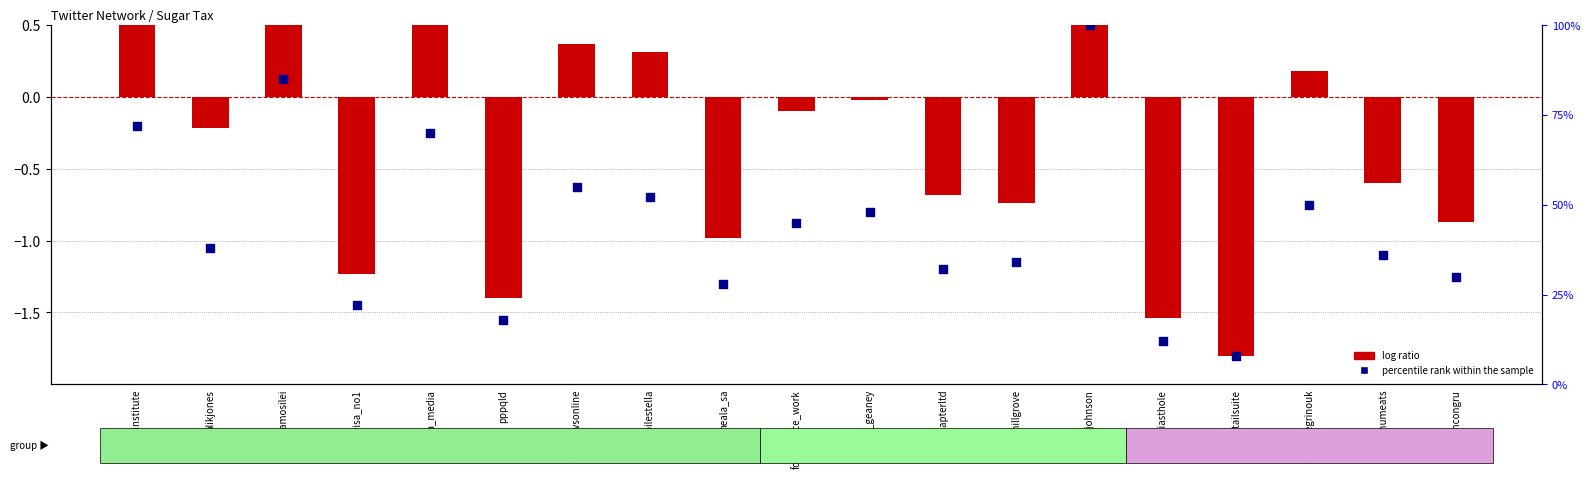

Which series has the largest total across all categories?

percentile rank within the sample